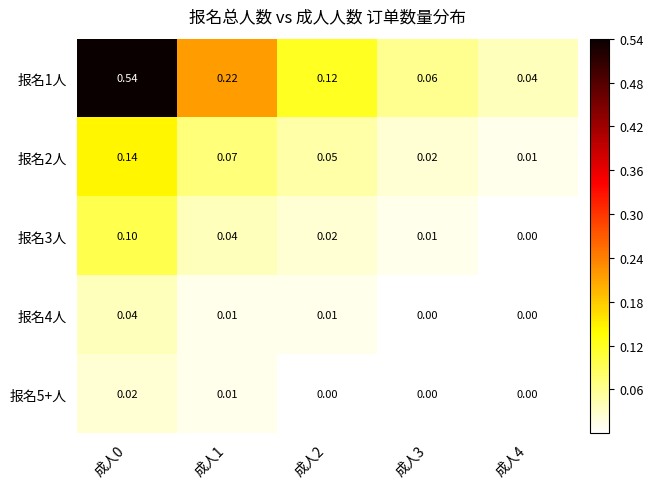

Is the value of 报名4人 at 成人0 greater than the value of 报名5+人 at 成人4?

Yes